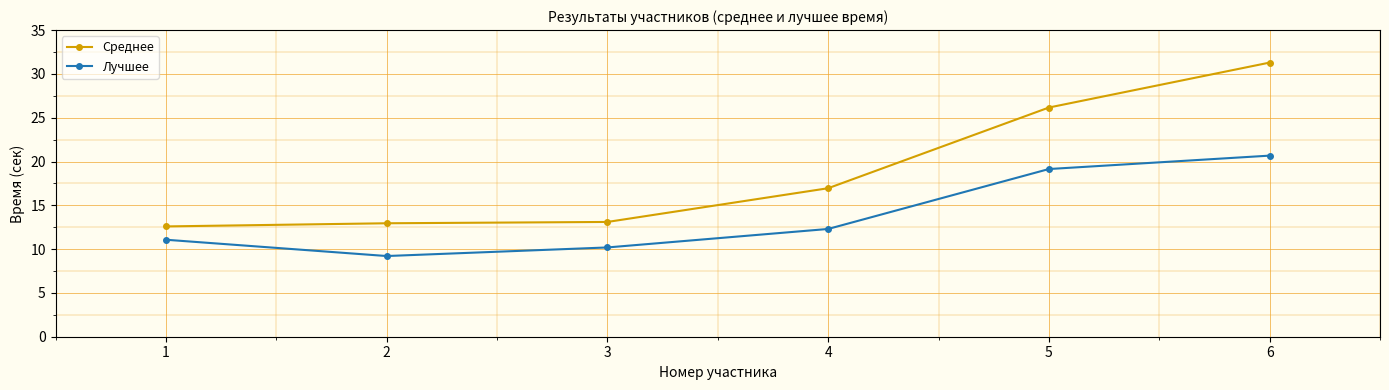

Where does the Лучшее series first go above 12?

4